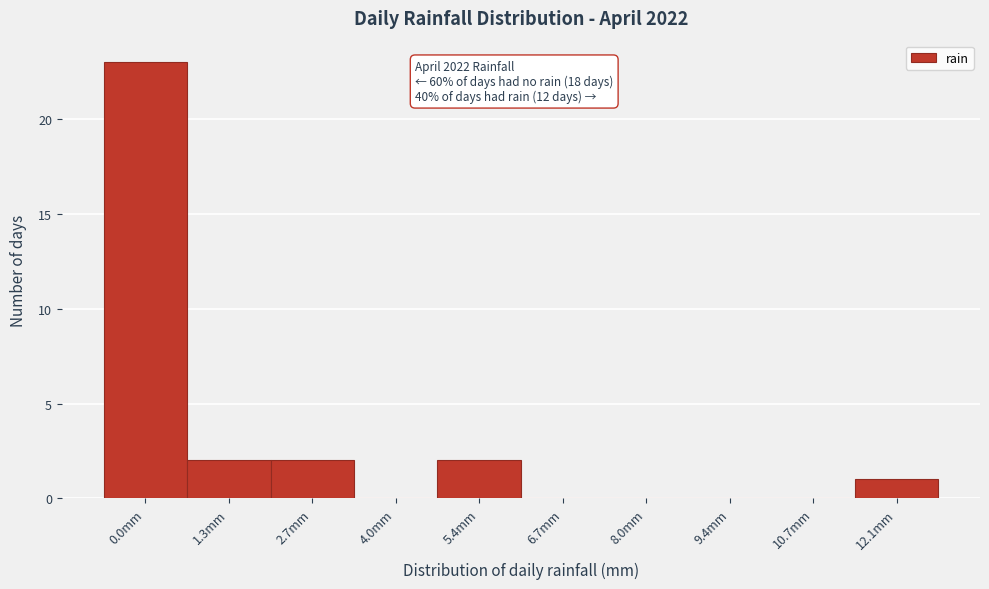

Reading left to right, transcribe all the data shown in this chart.

0.0mm=23	1.3mm=2	2.7mm=2	4.0mm=0	5.4mm=2	6.7mm=0	8.0mm=0	9.4mm=0	10.7mm=0	12.1mm=1